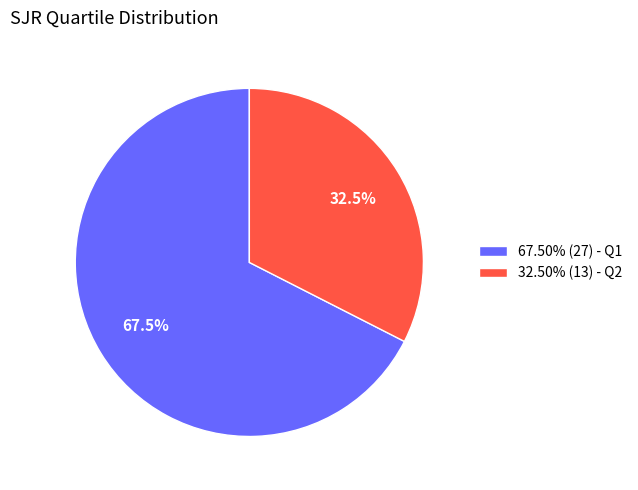

Is there a majority slice in this chart?

Yes